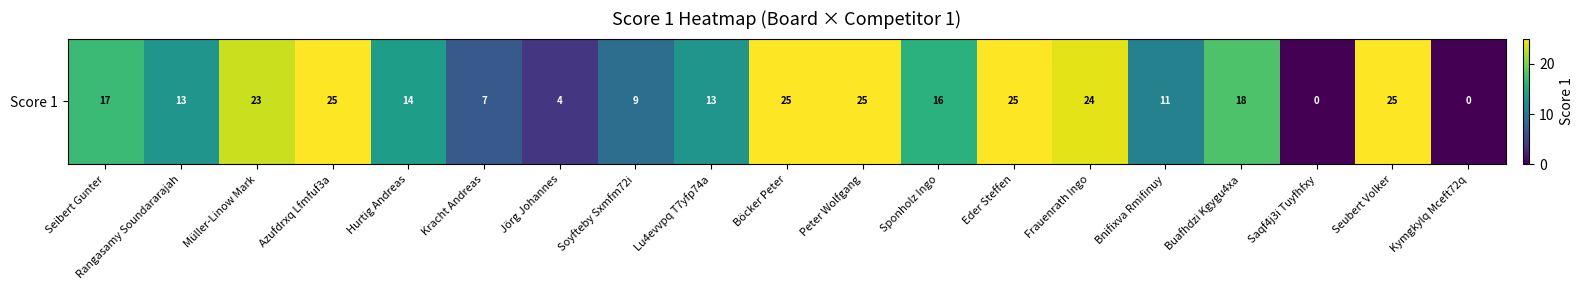

What is the change in value from Bnifixva Rmifinuy to Kymgkylq Mceft72q?

-11